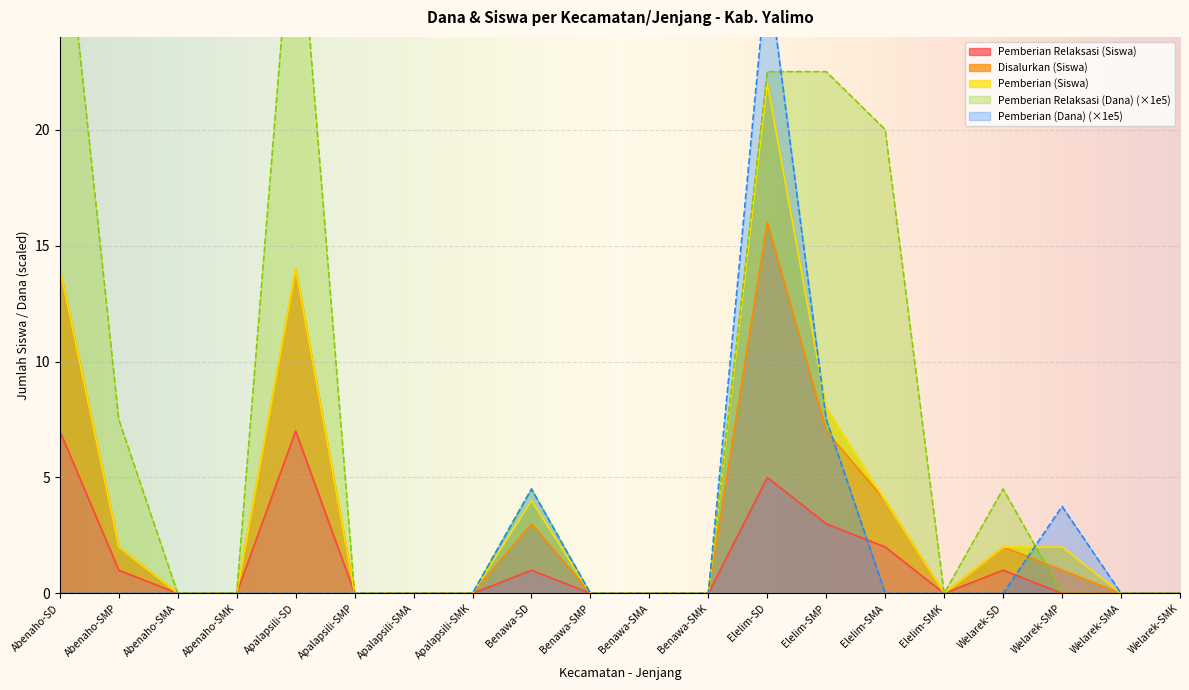

Is the value of Pemberian (Dana) at Apalapsili-SMA greater than the value of Pemberian Relaksasi (Siswa) at Benawa-SMA?

No